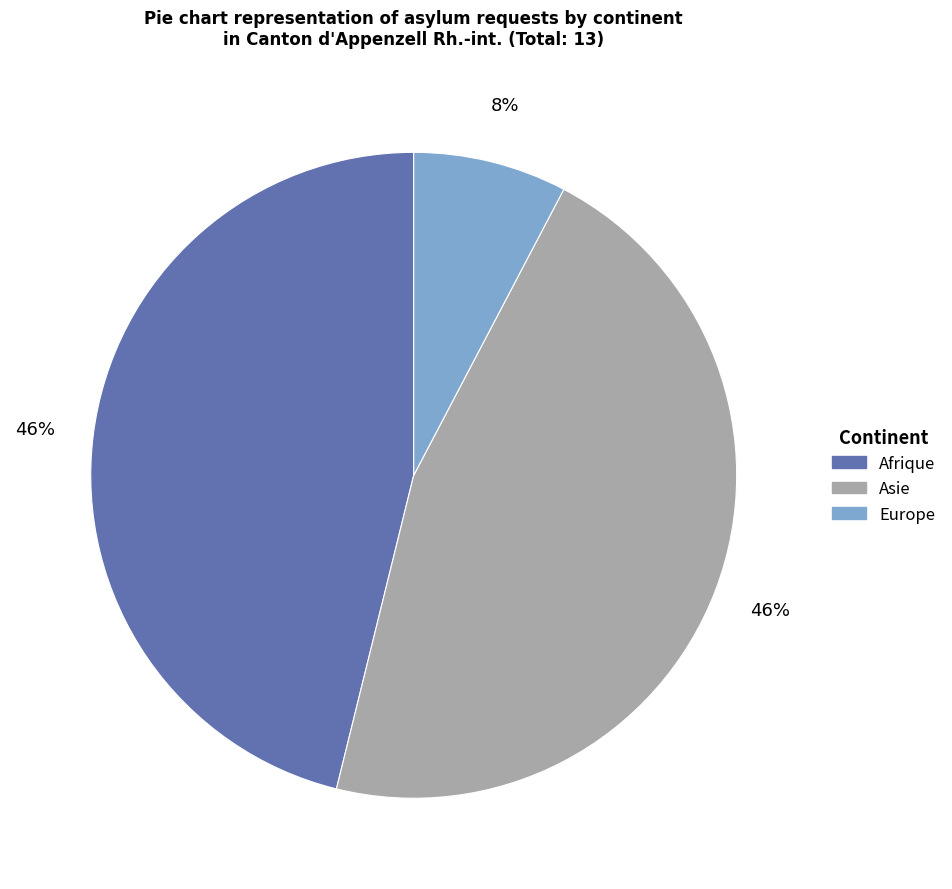

Between Europe and Asie, which is larger?

Asie